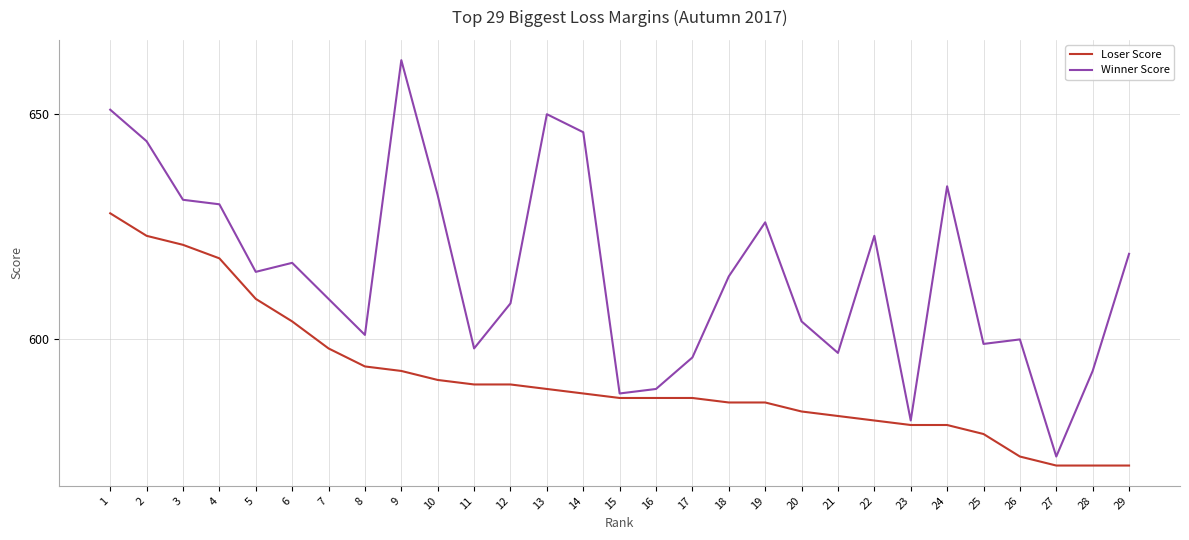

At which category does the chart reach its peak across all series?

9